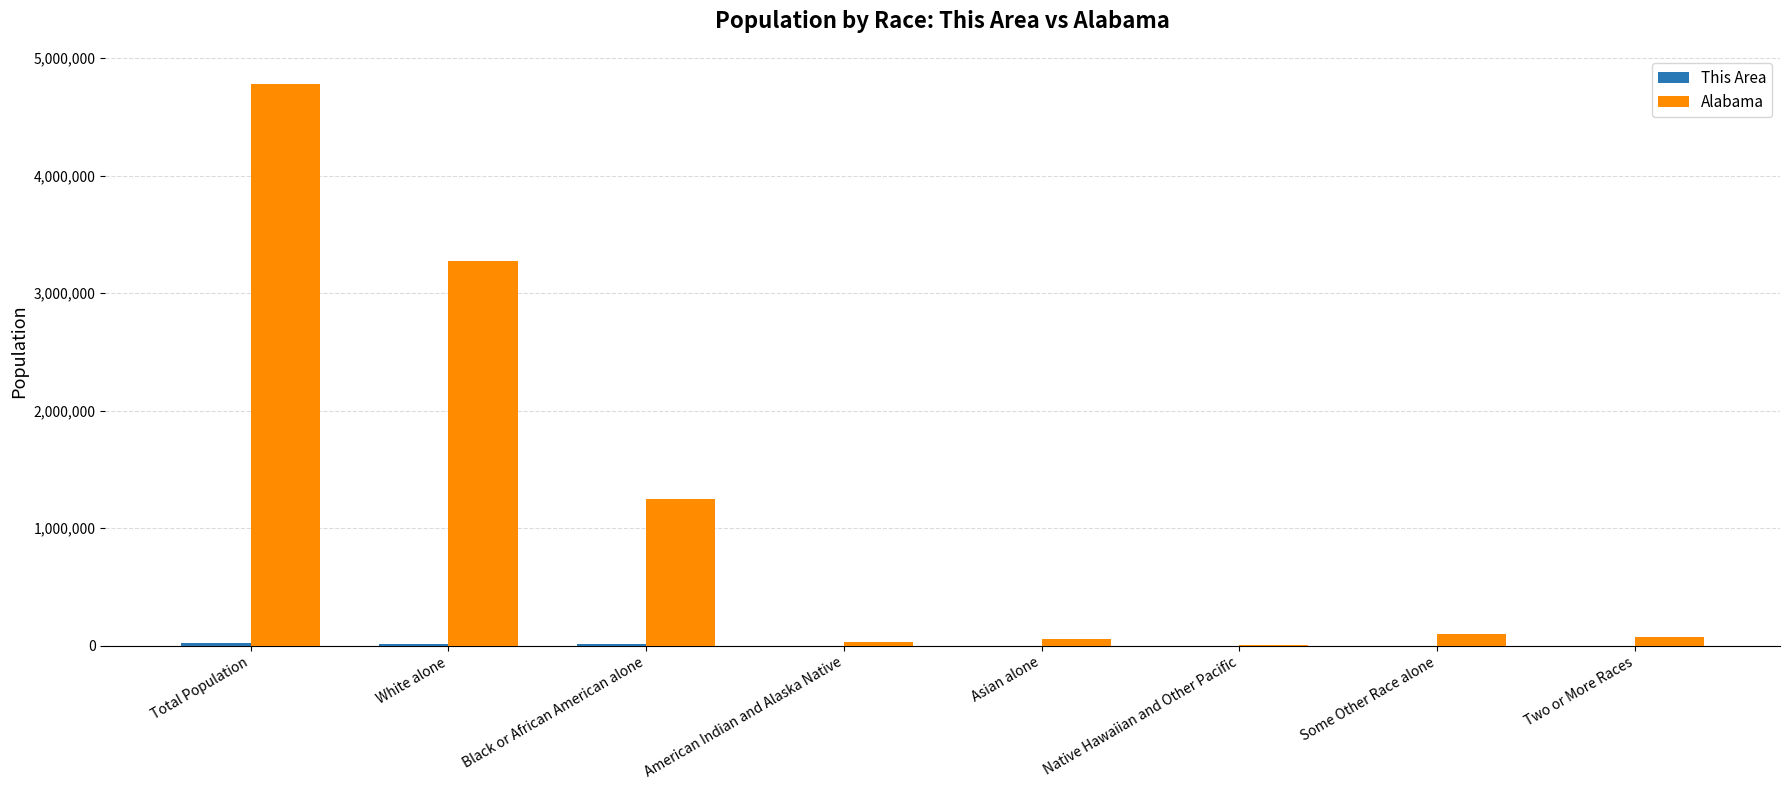

Between Total Population and Black or African American alone, which series saw the biggest shift?

Alabama